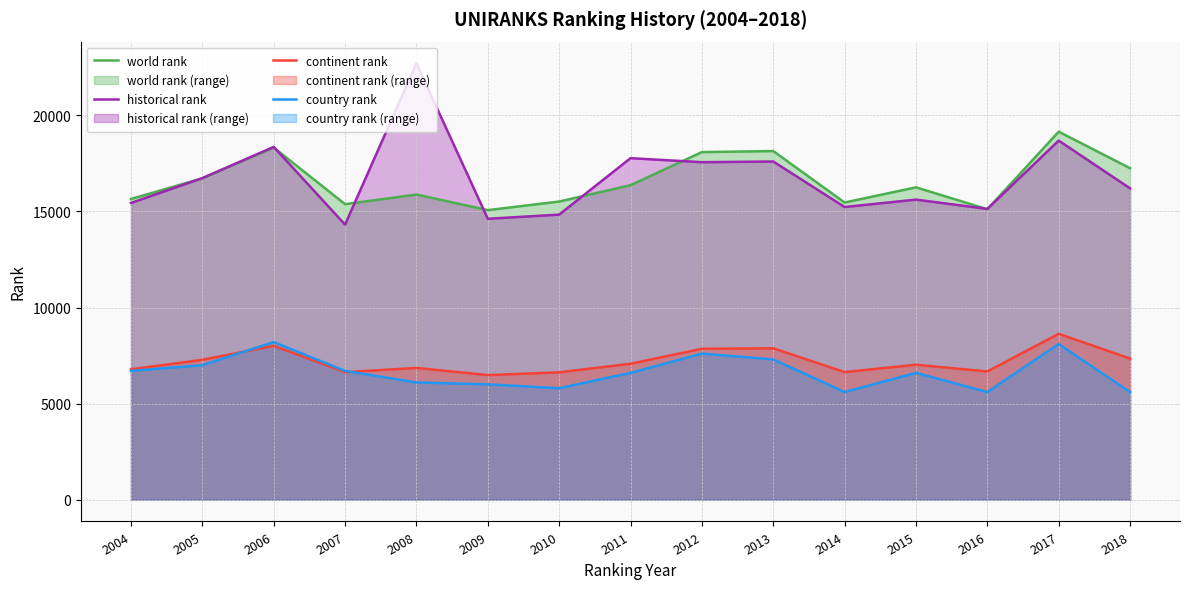

The world rank series shows 6180.6 at 2010. True or false?

False